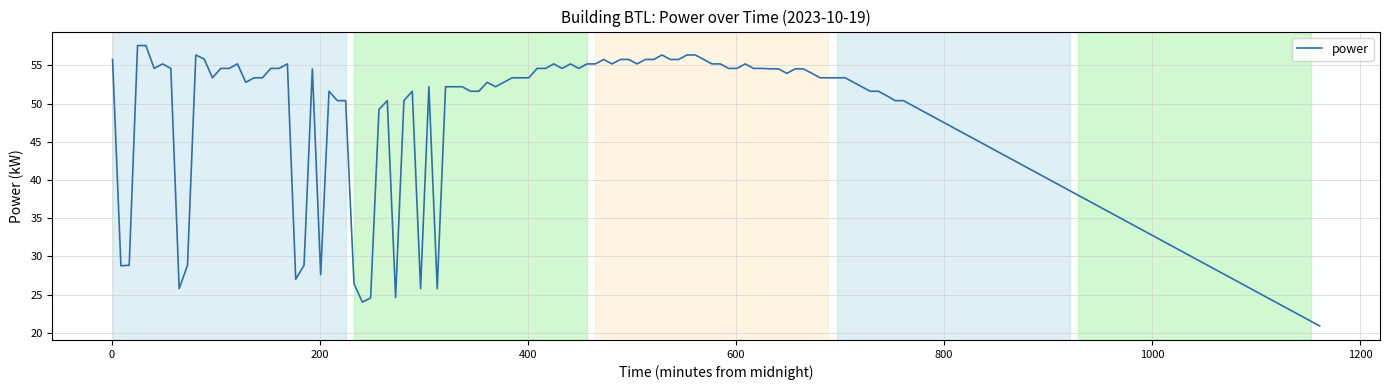

What is the minimum value shown in the chart?

20.9